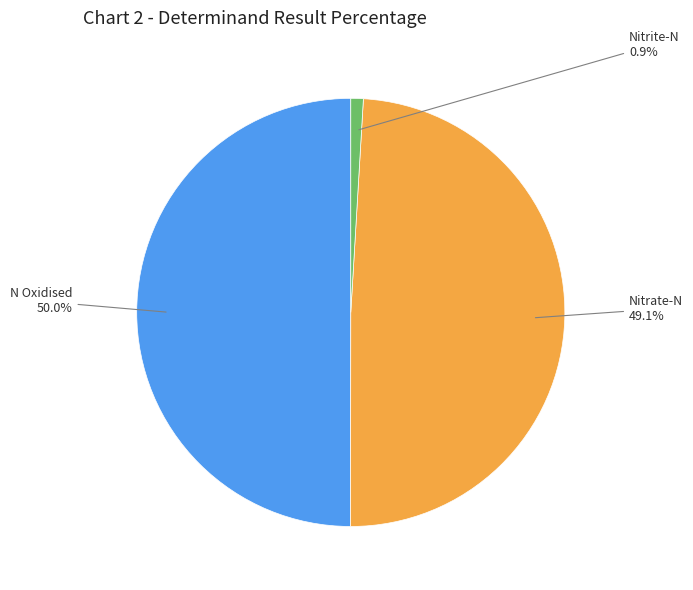

How many slices are in this pie chart?

3